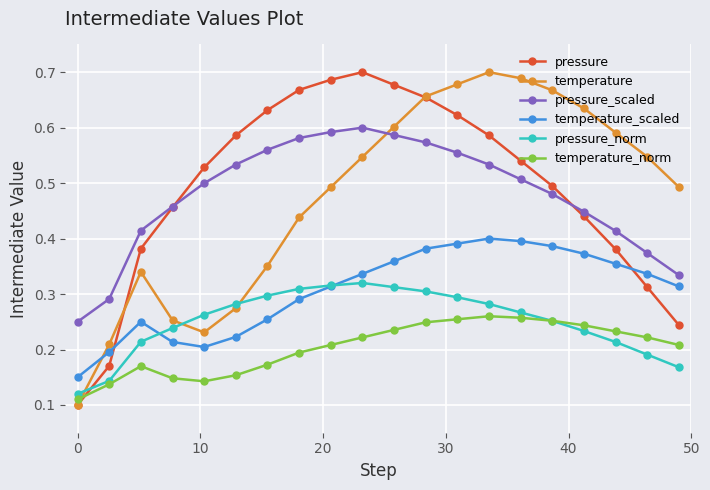

At how many categories does at least one series exceed 0?

20